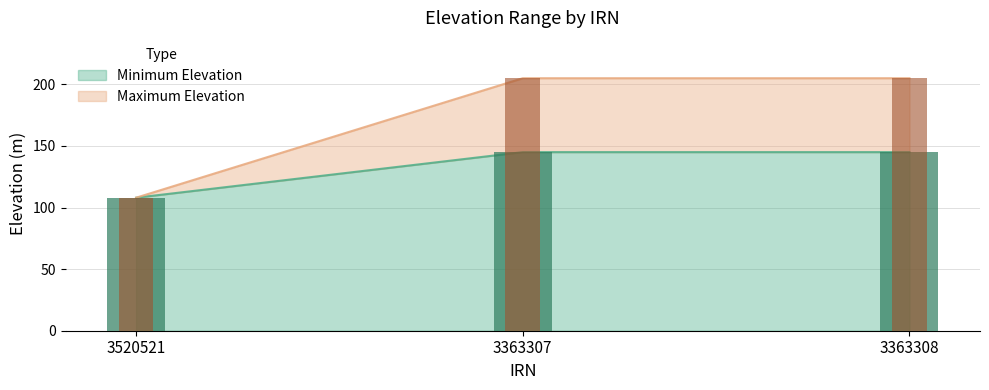

What is the difference between the maximum and minimum values in the Minimum Elevation series?

37